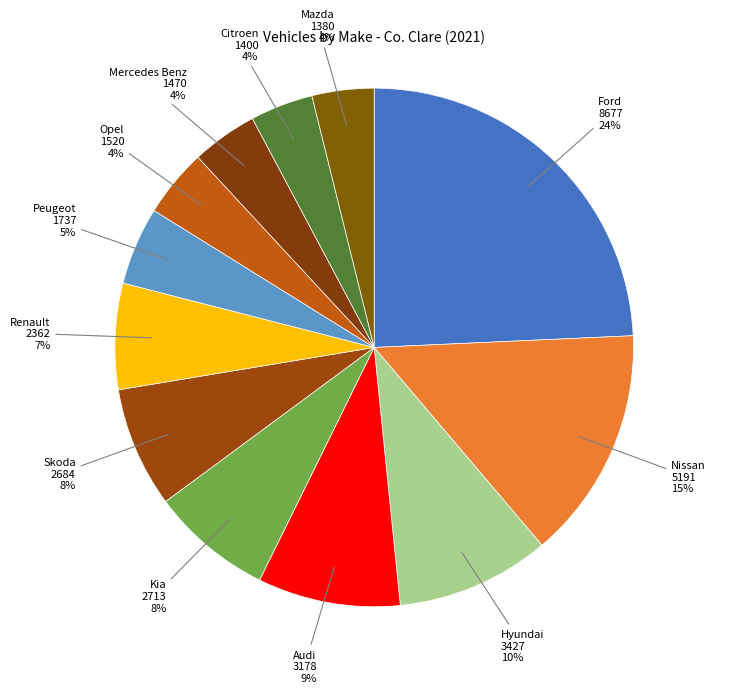

To the nearest percent, what is the average slice percentage?

8%